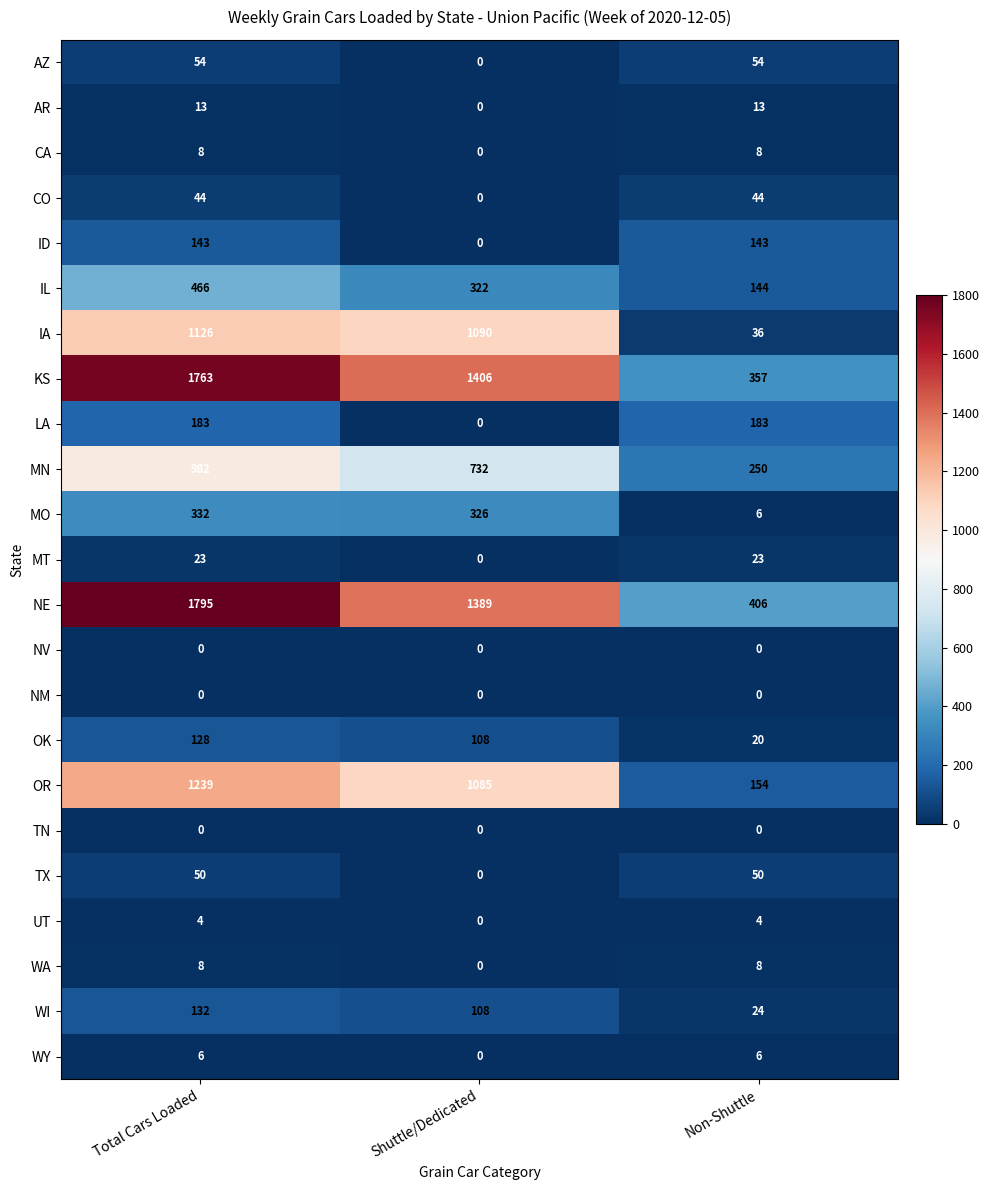

What is the total value across all series at Shuttle/Dedicated?

6566